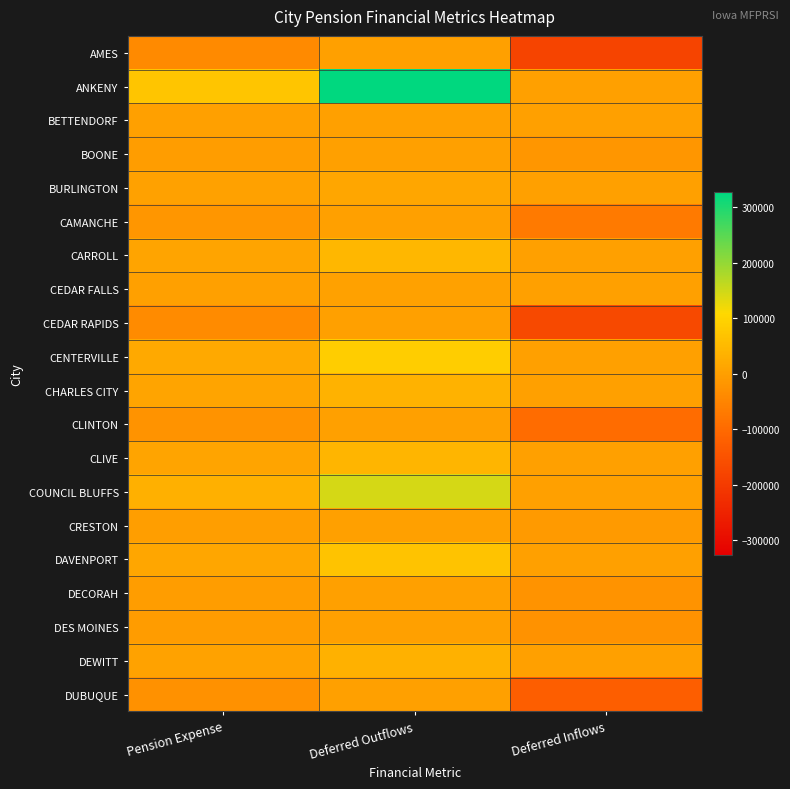

List the series in order of their peak value, highest first.

ANKENY, COUNCIL BLUFFS, CENTERVILLE, DAVENPORT, CARROLL, CLIVE, CHARLES CITY, DEWITT, BURLINGTON, CEDAR FALLS, BETTENDORF, AMES, BOONE, CAMANCHE, CEDAR RAPIDS, CLINTON, CRESTON, DECORAH, DES MOINES, DUBUQUE